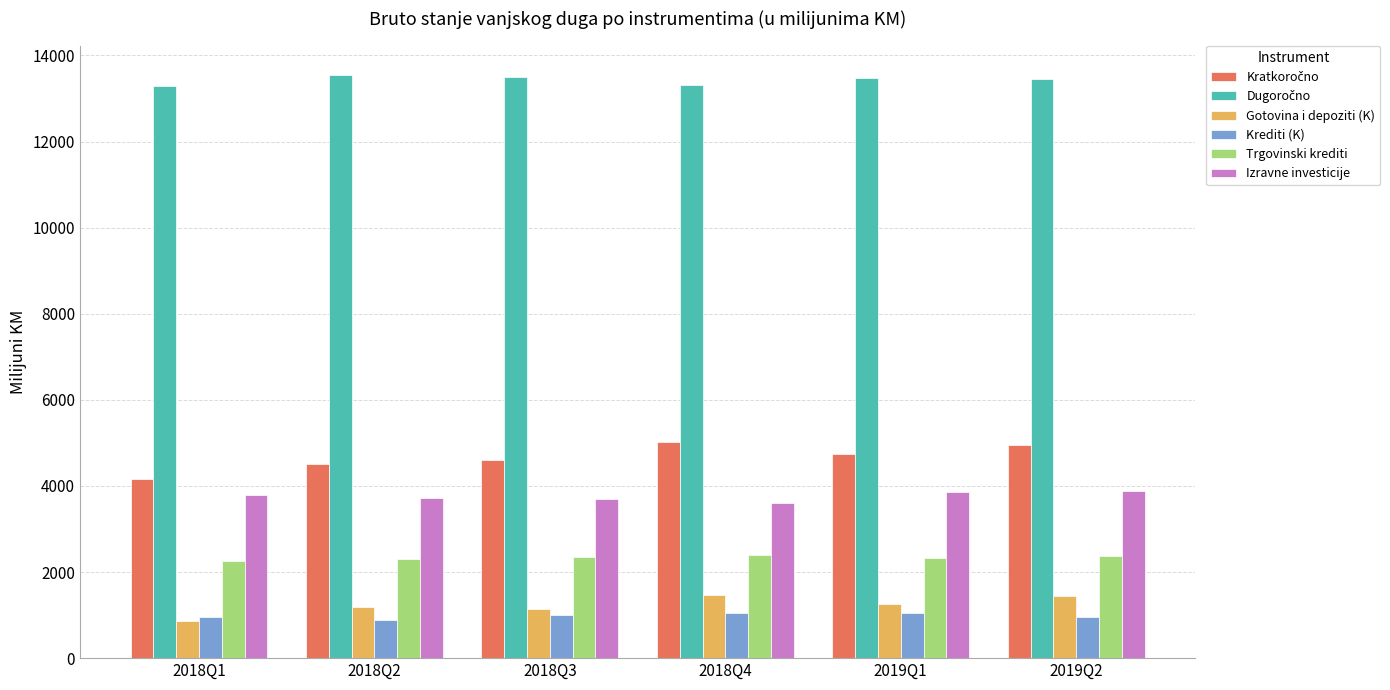

At which label does Krediti (K) first exceed 990?

2018Q3